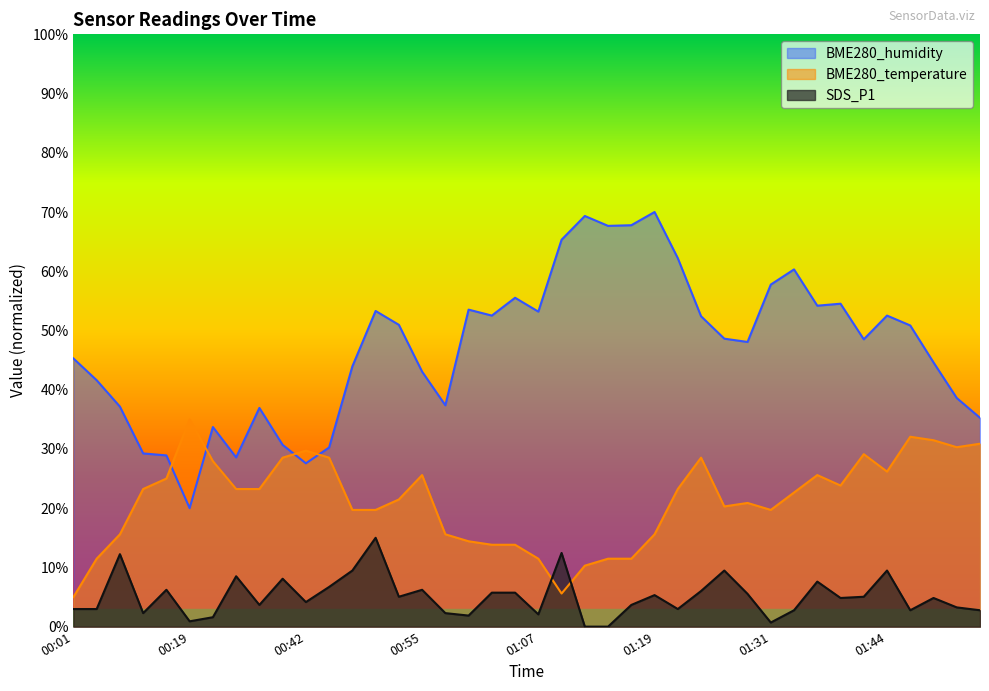

What is the difference between the maximum and minimum values in the BME280_humidity series?

50.0